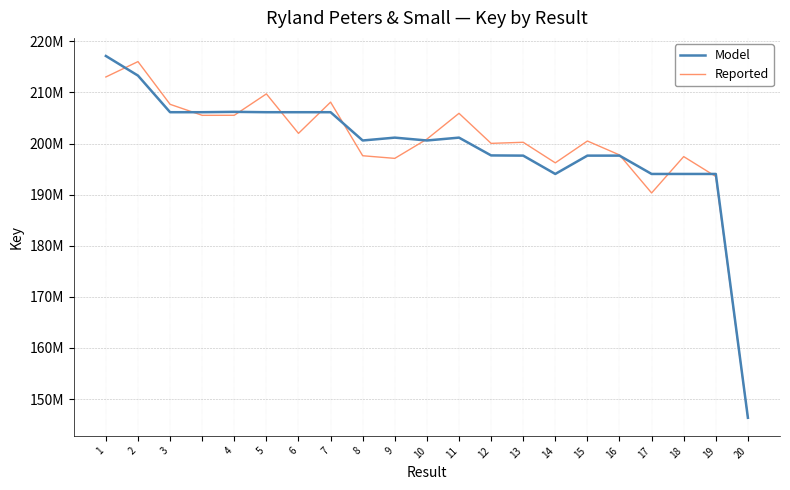

Rank the series by their maximum value, from lowest to highest.

Reported, Model